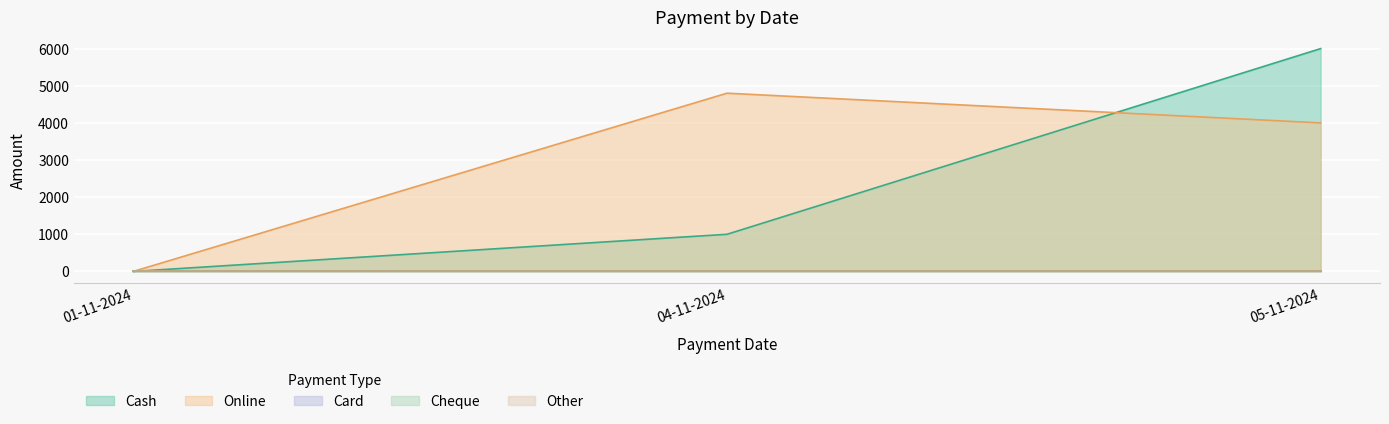

At which category is the sum across all series the highest?

05-11-2024